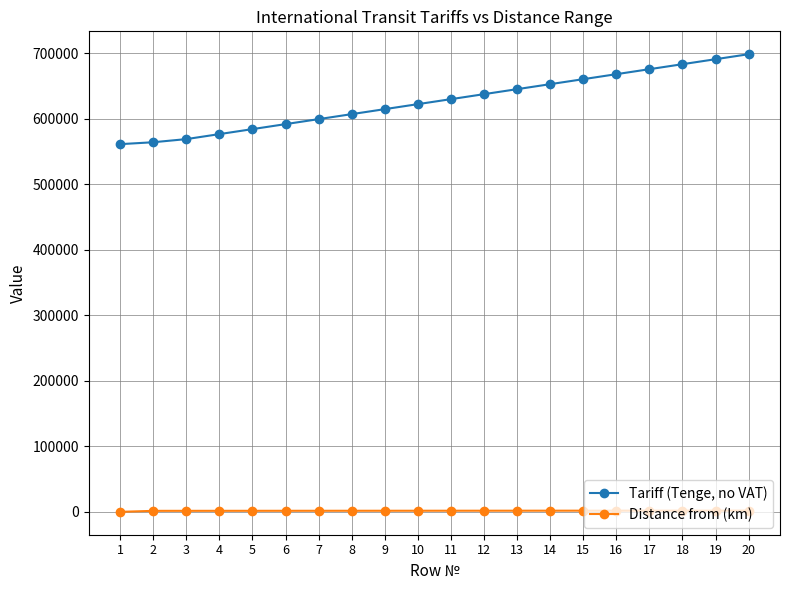

Which series has the widest spread of values?

Tariff (Tenge, no VAT)